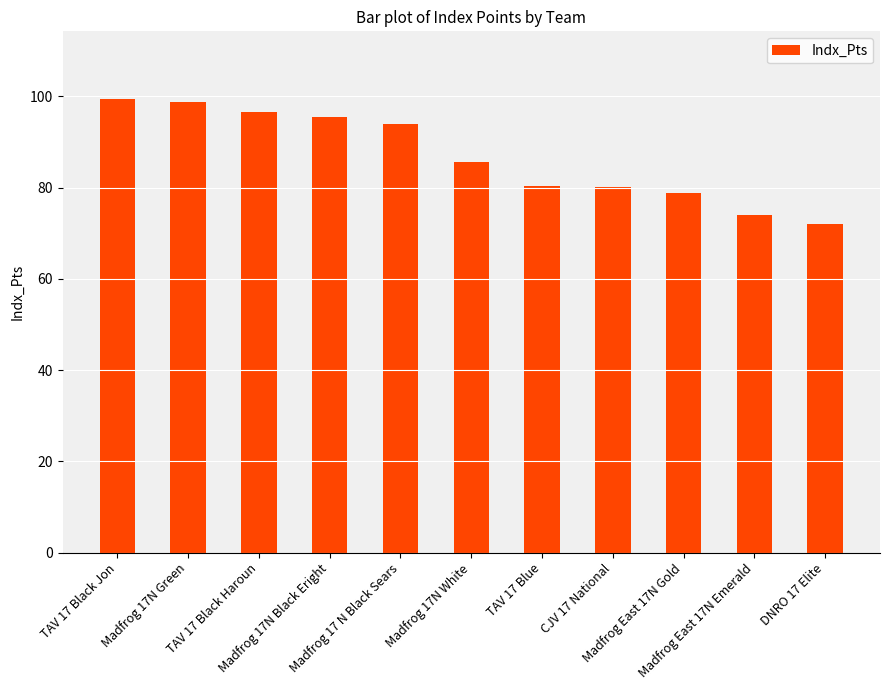

What is the sum of all values?

955.1